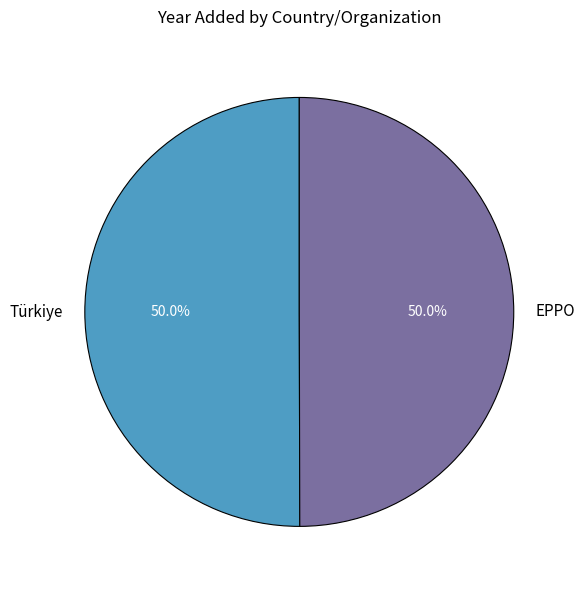

Combined, do Türkiye and EPPO account for over 50%?

Yes